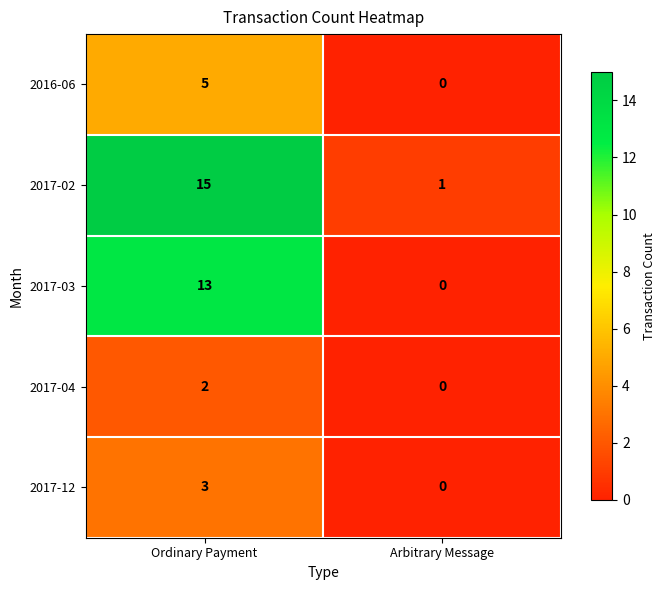

At which category is the sum across all series the highest?

Ordinary Payment